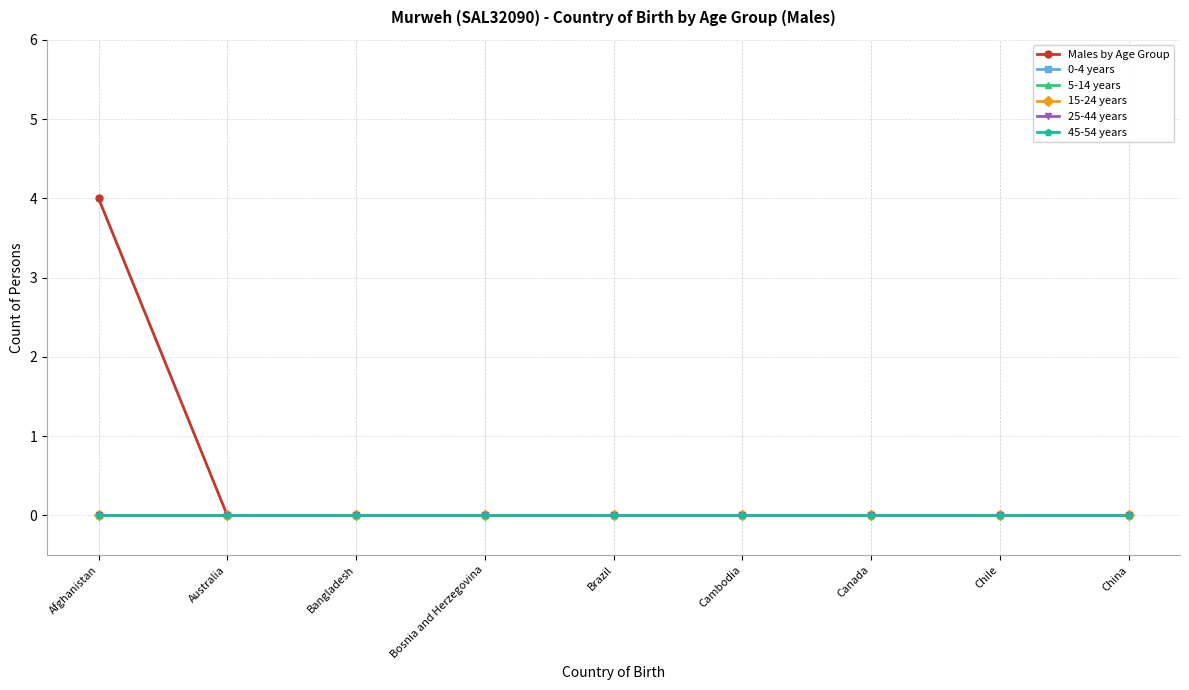

Is this an area chart (filled region under the line)?

No